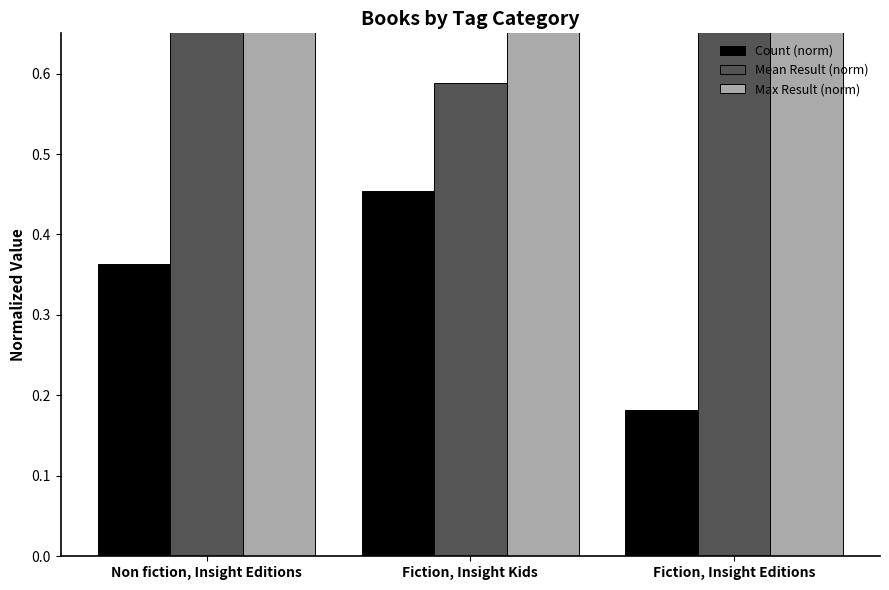

At which category is the sum across all series the highest?

Fiction, Insight Editions